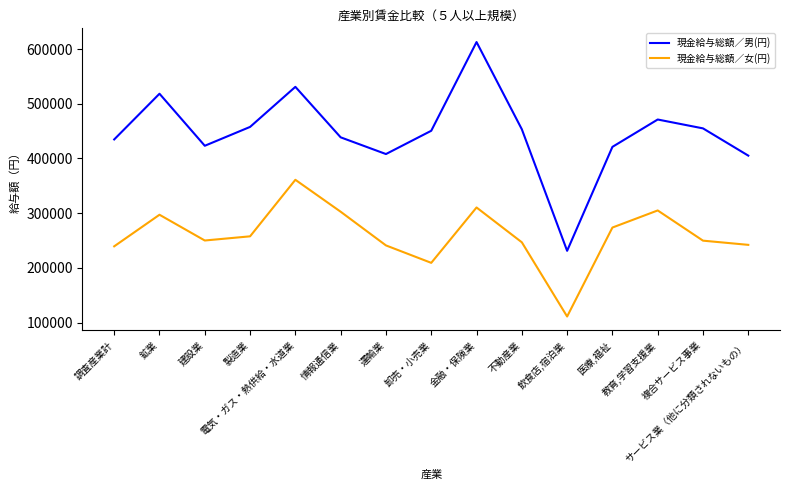

Which series has the largest total across all categories?

現金給与総額／男(円)